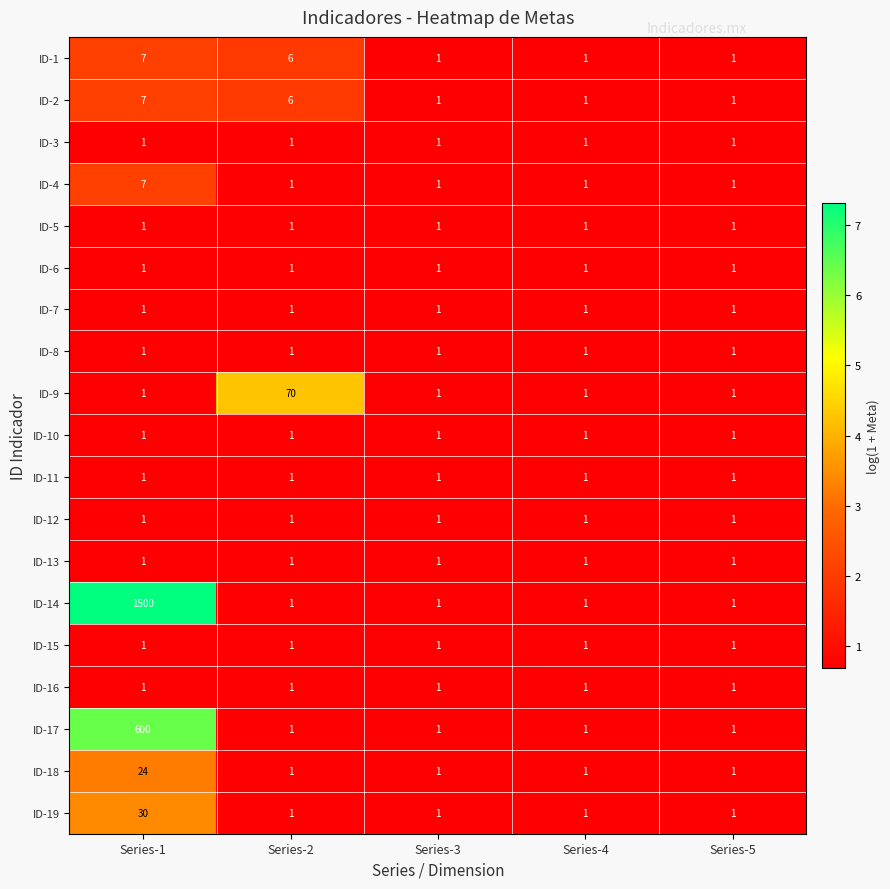

At which category is the sum across all series the highest?

Series-1